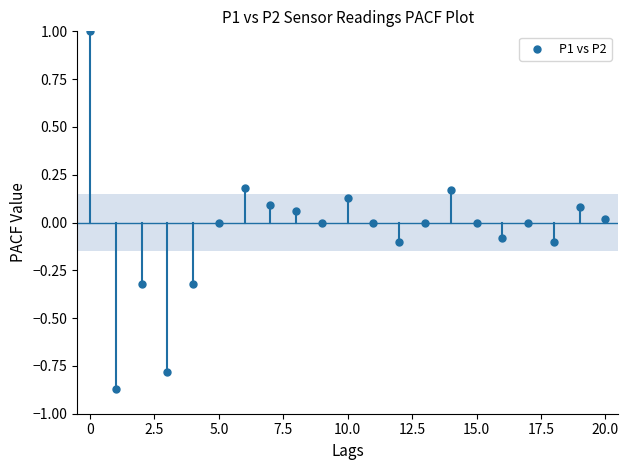

What is the range of Y values (max minus min)?

1.9